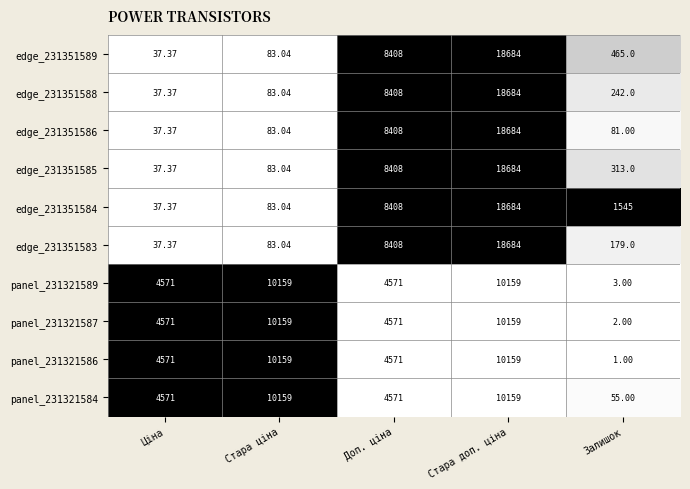

List the labels in order of edge_231351589 value, smallest first.

Ціна, Стара ціна, Залишок, Доп. ціна, Стара доп. ціна